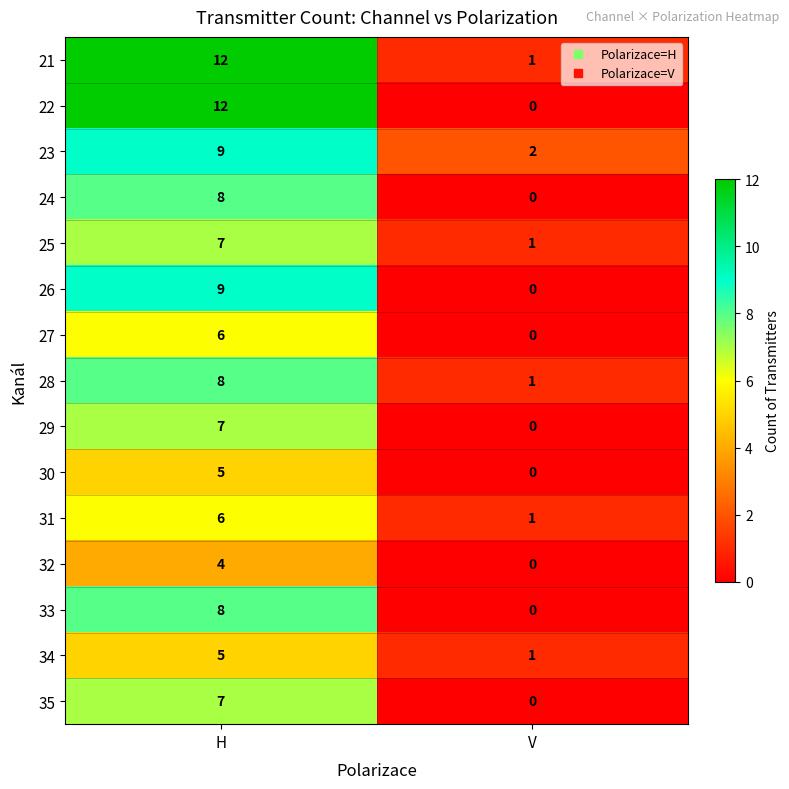

At which category is the sum across all series the highest?

H